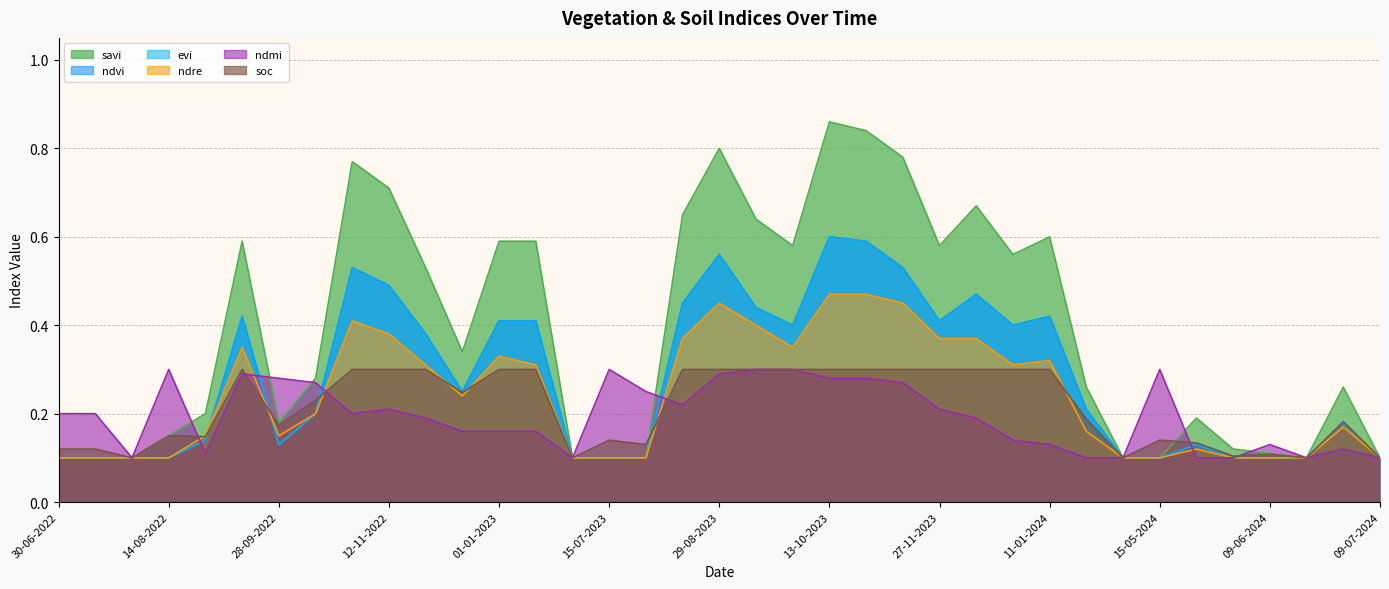

Reading left to right, what are all the values shown in this chart?

savi: 30-06-2022=0.1	15-07-2022=0.1	30-07-2022=0.1	14-08-2022=0.1	29-08-2022=0.2	13-09-2022=0.6	28-09-2022=0.2	13-10-2022=0.3	28-10-2022=0.8	12-11-2022=0.7	27-11-2022=0.5	12-12-2022=0.3	01-01-2023=0.6	11-01-2023=0.6	30-06-2023=0.1	15-07-2023=0.1	30-07-2023=0.1	14-08-2023=0.7	29-08-2023=0.8	13-09-2023=0.6	28-09-2023=0.6	13-10-2023=0.9	28-10-2023=0.8	12-11-2023=0.8	27-11-2023=0.6	12-12-2023=0.7	01-01-2024=0.6	11-01-2024=0.6	05-05-2024=0.3	10-05-2024=0.1	15-05-2024=0.1	25-05-2024=0.2	04-06-2024=0.1	09-06-2024=0.1	14-06-2024=0.1	19-06-2024=0.3	09-07-2024=0.1
ndvi: 30-06-2022=0.1	15-07-2022=0.1	30-07-2022=0.1	14-08-2022=0.1	29-08-2022=0.1	13-09-2022=0.4	28-09-2022=0.1	13-10-2022=0.2	28-10-2022=0.5	12-11-2022=0.5	27-11-2022=0.4	12-12-2022=0.2	01-01-2023=0.4	11-01-2023=0.4	30-06-2023=0.1	15-07-2023=0.1	30-07-2023=0.1	14-08-2023=0.5	29-08-2023=0.6	13-09-2023=0.4	28-09-2023=0.4	13-10-2023=0.6	28-10-2023=0.6	12-11-2023=0.5	27-11-2023=0.4	12-12-2023=0.5	01-01-2024=0.4	11-01-2024=0.4	05-05-2024=0.2	10-05-2024=0.1	15-05-2024=0.1	25-05-2024=0.1	04-06-2024=0.1	09-06-2024=0.1	14-06-2024=0.1	19-06-2024=0.2	09-07-2024=0.1
evi: 30-06-2022=0.1	15-07-2022=0.1	30-07-2022=0.1	14-08-2022=0.1	29-08-2022=0.1	13-09-2022=0.4	28-09-2022=0.1	13-10-2022=0.2	28-10-2022=0.5	12-11-2022=0.5	27-11-2022=0.4	12-12-2022=0.2	01-01-2023=0.4	11-01-2023=0.4	30-06-2023=0.1	15-07-2023=0.1	30-07-2023=0.1	14-08-2023=0.5	29-08-2023=0.6	13-09-2023=0.4	28-09-2023=0.4	13-10-2023=0.6	28-10-2023=0.6	12-11-2023=0.5	27-11-2023=0.4	12-12-2023=0.5	01-01-2024=0.4	11-01-2024=0.4	05-05-2024=0.2	10-05-2024=0.1	15-05-2024=0.1	25-05-2024=0.1	04-06-2024=0.1	09-06-2024=0.1	14-06-2024=0.1	19-06-2024=0.2	09-07-2024=0.1
ndre: 30-06-2022=0.1	15-07-2022=0.1	30-07-2022=0.1	14-08-2022=0.1	29-08-2022=0.1	13-09-2022=0.3	28-09-2022=0.1	13-10-2022=0.2	28-10-2022=0.4	12-11-2022=0.4	27-11-2022=0.3	12-12-2022=0.2	01-01-2023=0.3	11-01-2023=0.3	30-06-2023=0.1	15-07-2023=0.1	30-07-2023=0.1	14-08-2023=0.4	29-08-2023=0.5	13-09-2023=0.4	28-09-2023=0.3	13-10-2023=0.5	28-10-2023=0.5	12-11-2023=0.5	27-11-2023=0.4	12-12-2023=0.4	01-01-2024=0.3	11-01-2024=0.3	05-05-2024=0.2	10-05-2024=0.1	15-05-2024=0.1	25-05-2024=0.1	04-06-2024=0.1	09-06-2024=0.1	14-06-2024=0.1	19-06-2024=0.2	09-07-2024=0.1
ndmi: 30-06-2022=0.2	15-07-2022=0.2	30-07-2022=0.1	14-08-2022=0.3	29-08-2022=0.1	13-09-2022=0.3	28-09-2022=0.3	13-10-2022=0.3	28-10-2022=0.2	12-11-2022=0.2	27-11-2022=0.2	12-12-2022=0.2	01-01-2023=0.2	11-01-2023=0.2	30-06-2023=0.1	15-07-2023=0.3	30-07-2023=0.2	14-08-2023=0.2	29-08-2023=0.3	13-09-2023=0.3	28-09-2023=0.3	13-10-2023=0.3	28-10-2023=0.3	12-11-2023=0.3	27-11-2023=0.2	12-12-2023=0.2	01-01-2024=0.1	11-01-2024=0.1	05-05-2024=0.1	10-05-2024=0.1	15-05-2024=0.3	25-05-2024=0.1	04-06-2024=0.1	09-06-2024=0.1	14-06-2024=0.1	19-06-2024=0.1	09-07-2024=0.1
soc: 30-06-2022=0.1	15-07-2022=0.1	30-07-2022=0.1	14-08-2022=0.1	29-08-2022=0.1	13-09-2022=0.3	28-09-2022=0.2	13-10-2022=0.2	28-10-2022=0.3	12-11-2022=0.3	27-11-2022=0.3	12-12-2022=0.2	01-01-2023=0.3	11-01-2023=0.3	30-06-2023=0.1	15-07-2023=0.1	30-07-2023=0.1	14-08-2023=0.3	29-08-2023=0.3	13-09-2023=0.3	28-09-2023=0.3	13-10-2023=0.3	28-10-2023=0.3	12-11-2023=0.3	27-11-2023=0.3	12-12-2023=0.3	01-01-2024=0.3	11-01-2024=0.3	05-05-2024=0.2	10-05-2024=0.1	15-05-2024=0.1	25-05-2024=0.1	04-06-2024=0.1	09-06-2024=0.1	14-06-2024=0.1	19-06-2024=0.2	09-07-2024=0.1